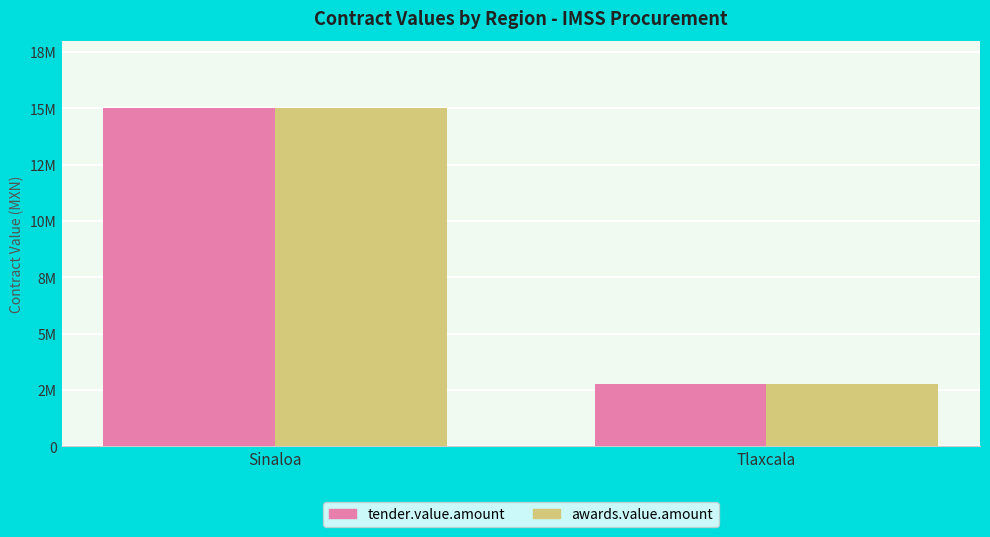

At which label does tender.value.amount reach its minimum?

Tlaxcala